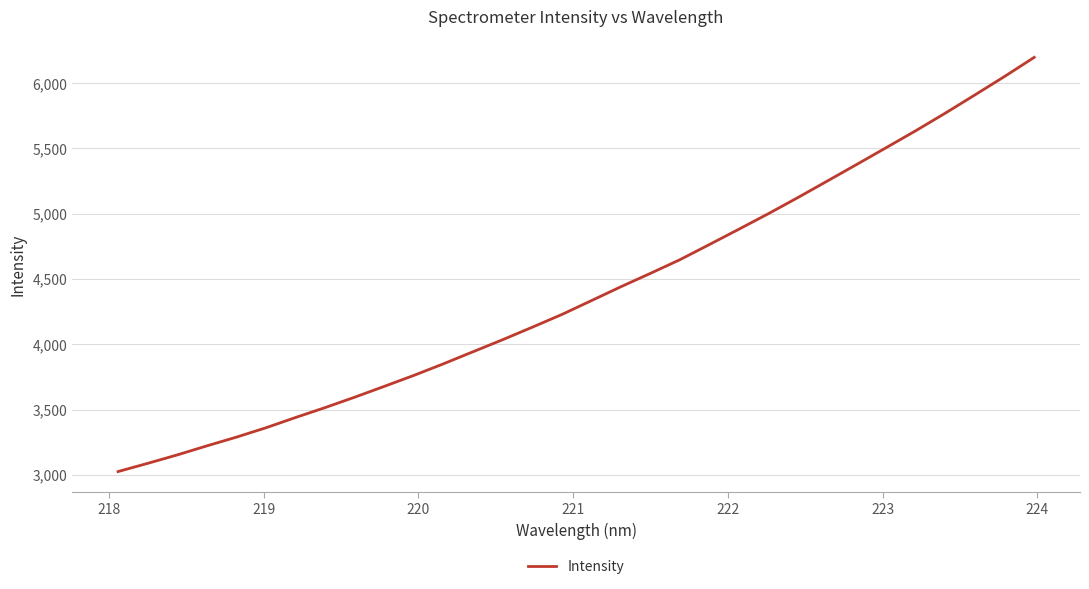

What is the greatest value displayed?

6197.5